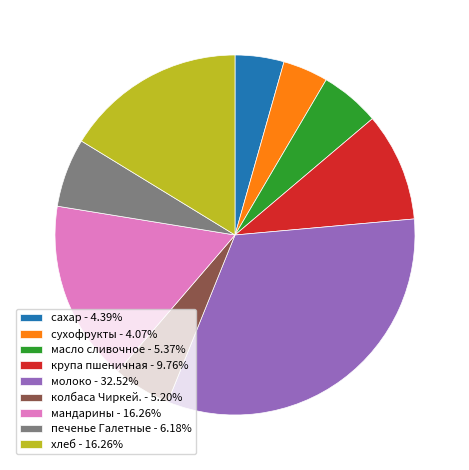

Approximately how many times larger is the value at молоко - 32.52% compared to хлеб - 16.26%?

2.0